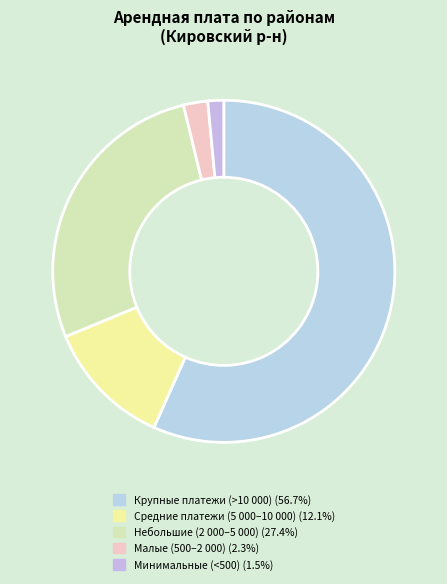

How many slices are in this pie chart?

5